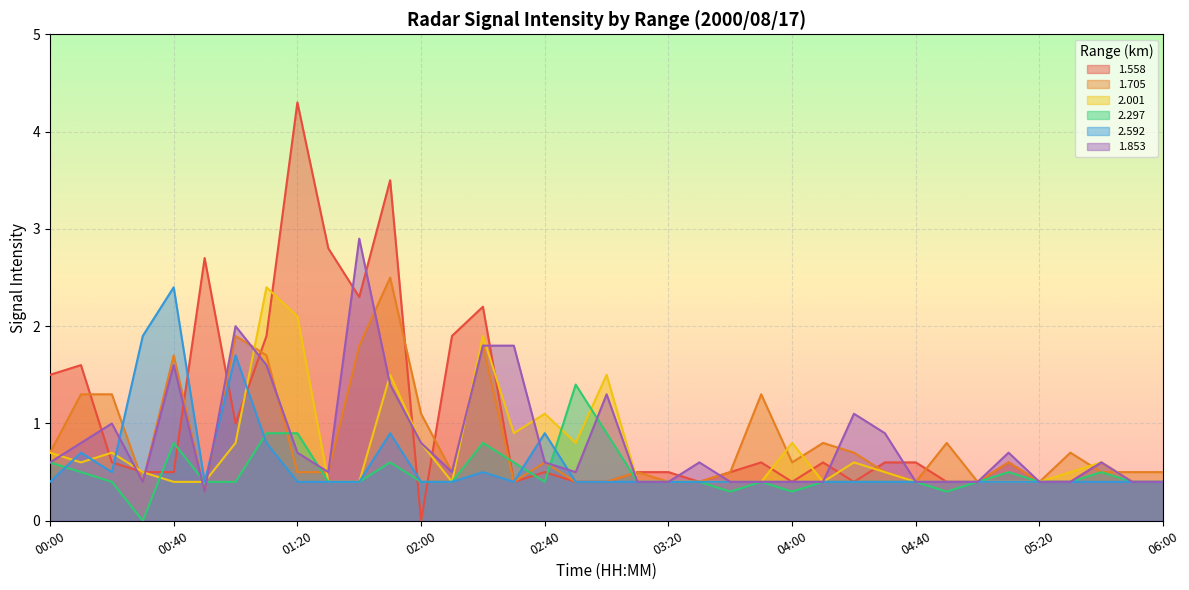

What is the difference between the maximum and second lowest values in the 2.297 series?

1.1